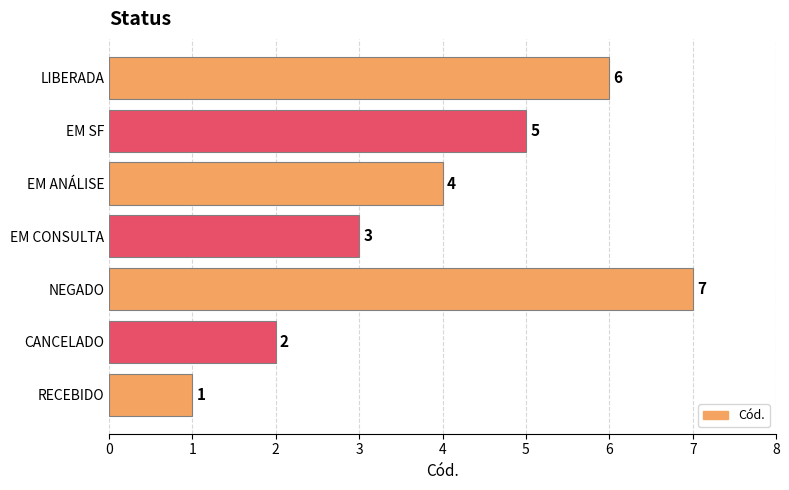

Reading bottom to top, transcribe all the data shown in this chart.

1	2	7	3	4	5	6